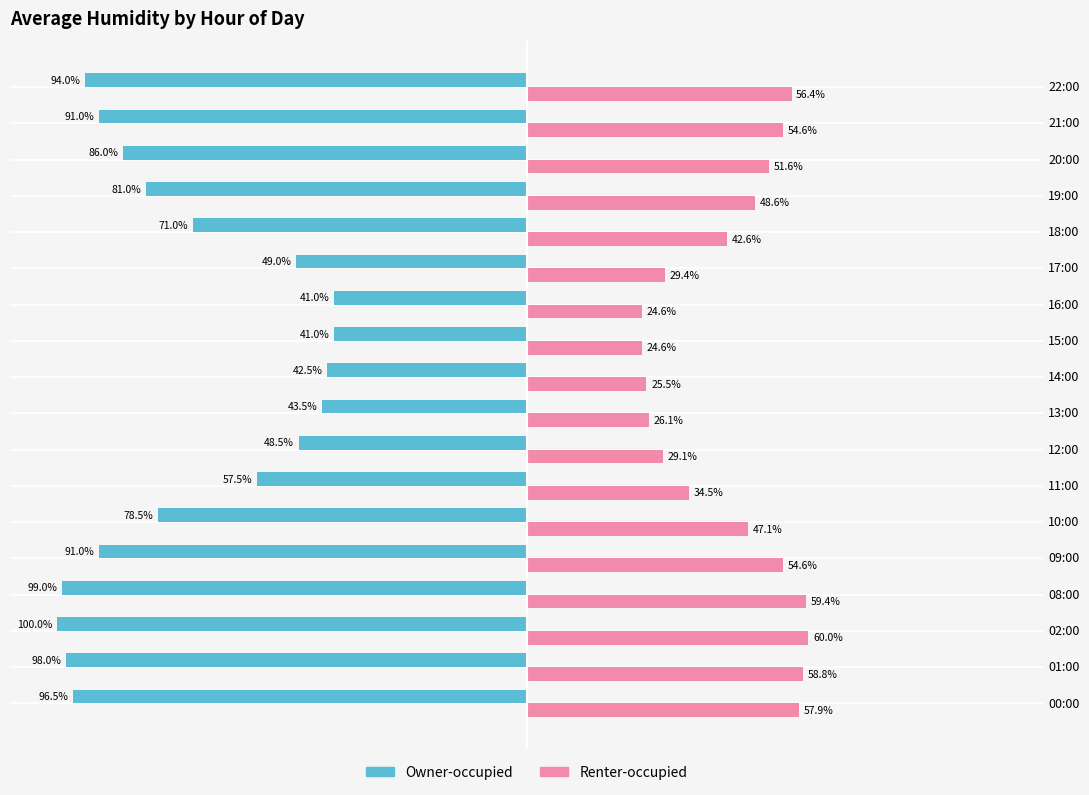

Between 12:00 and 20:00, which series saw the biggest shift?

Owner-occupied